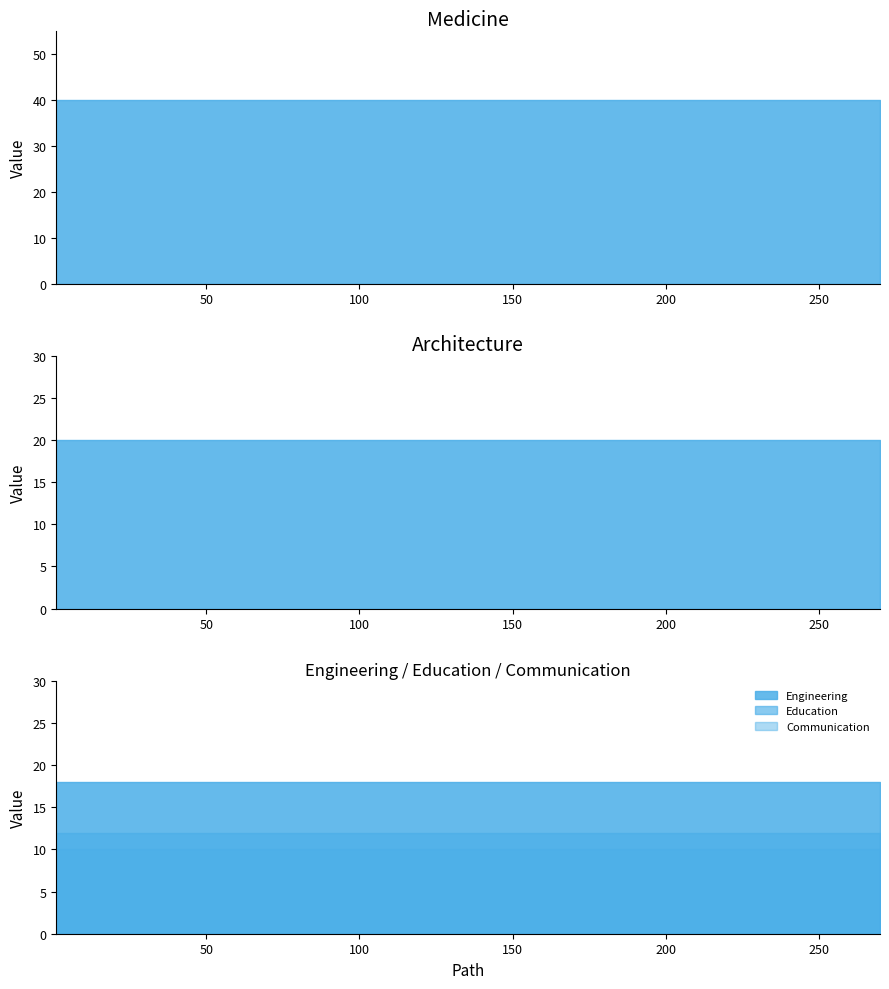

True or false: Education has a value of 12 at 1.

True